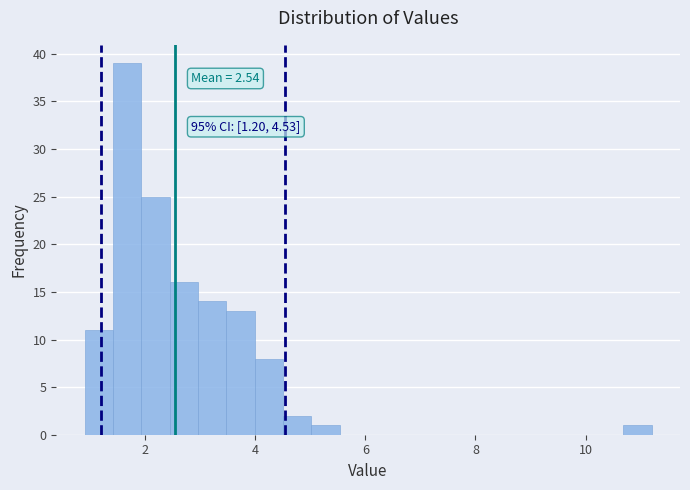

Around what value on the x-axis is the tallest bar? Give the approximate position of its centre, as read against the axis.

1.6